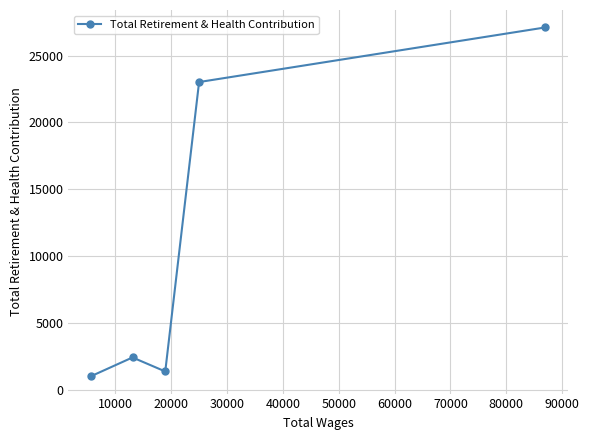

Does the chart have visible grid lines?

Yes